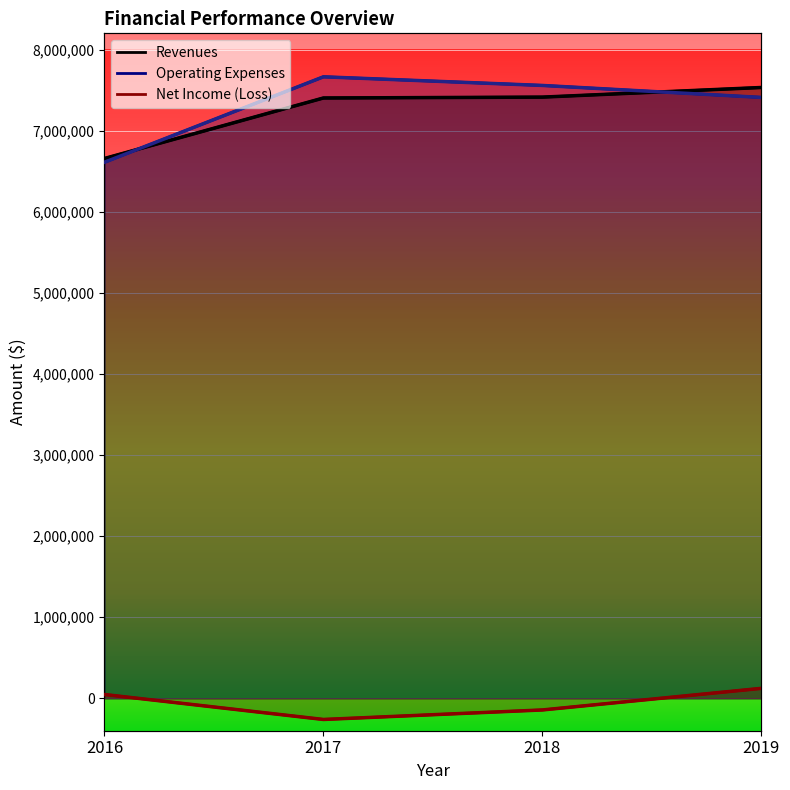

What is the difference between the second highest and second lowest values in the Net Income (Loss) series?

190432.9